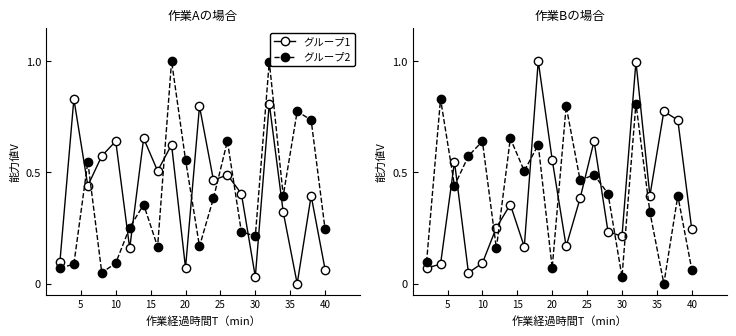

Rank the series by their maximum value, from lowest to highest.

グループ2, グループ1